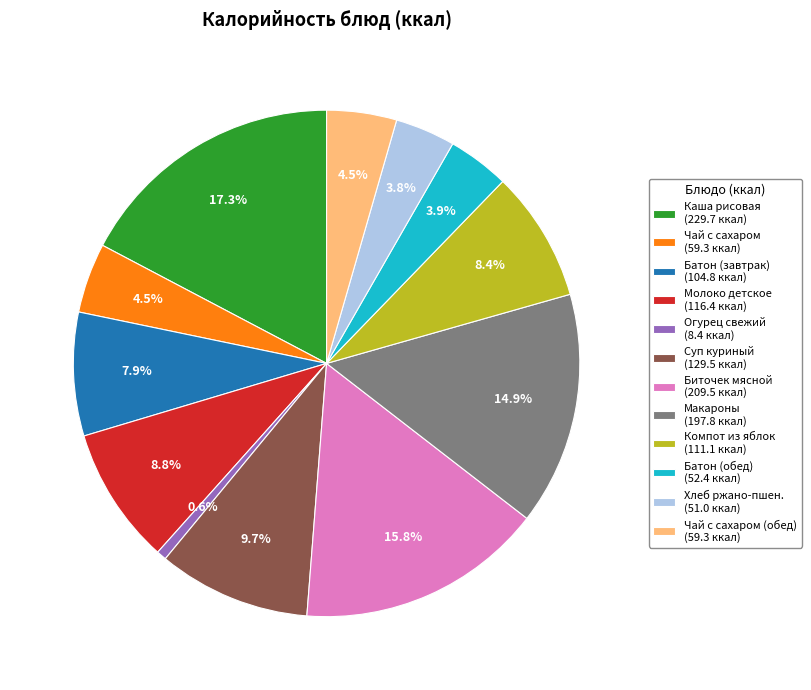

To the nearest percent, what is the difference between the largest and smallest slice percentages?

17%